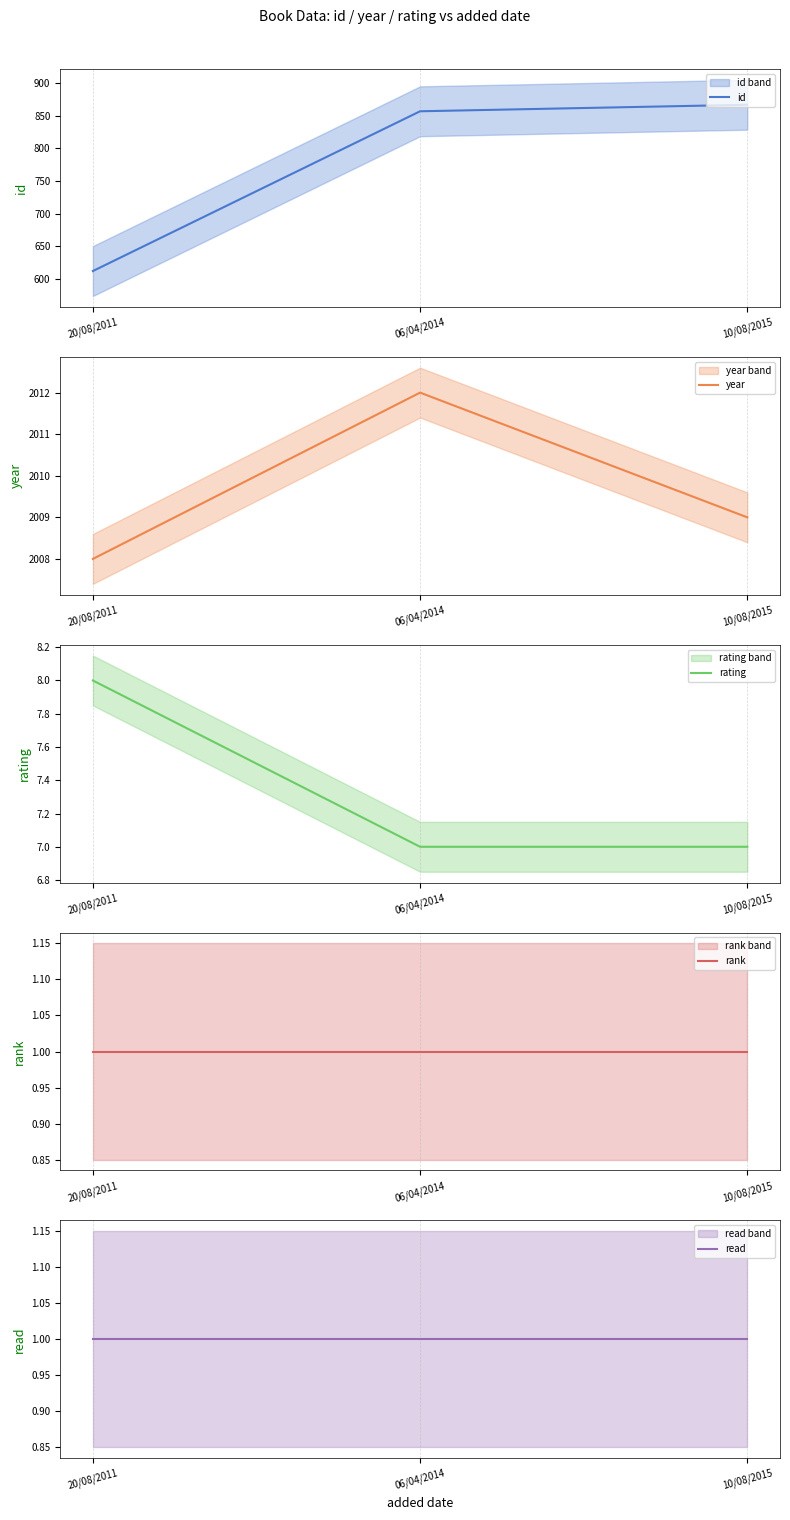

What are all the series names shown in the legend?

id, year, rating, rank, read